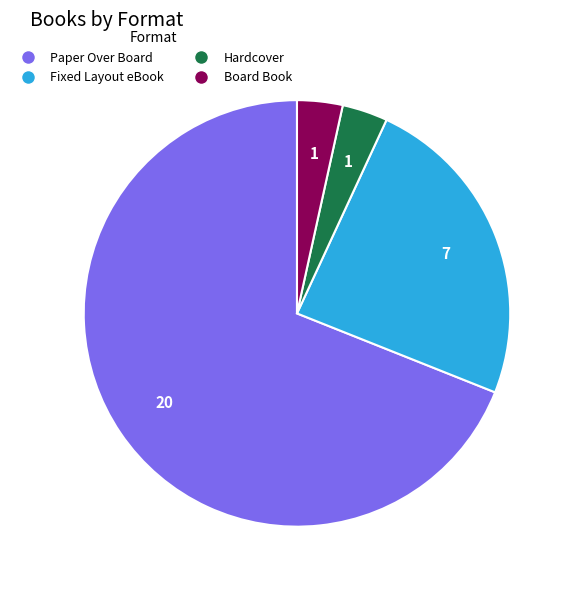

Which category has the biggest portion of the pie?

Paper Over Board